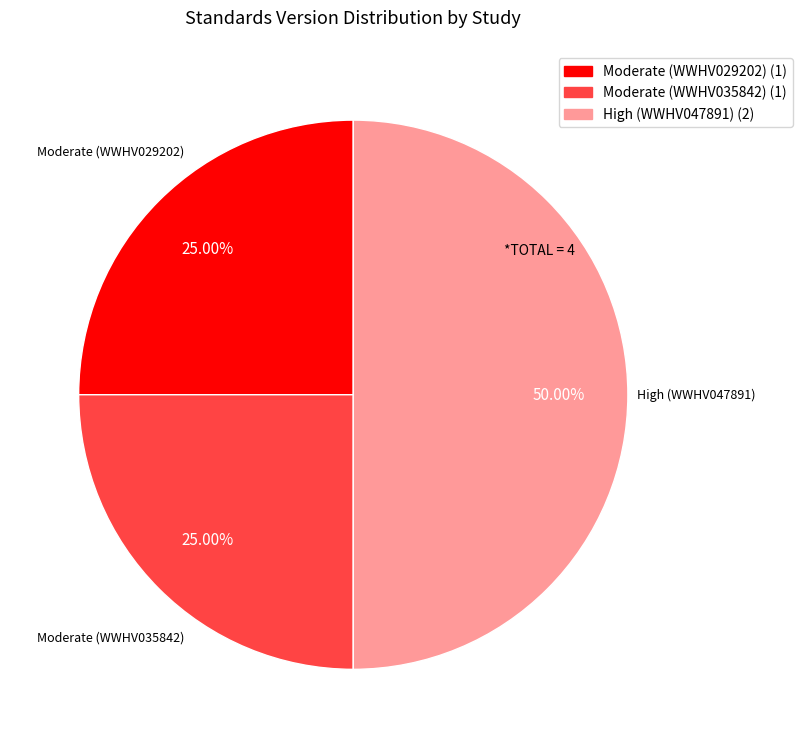

Which has a higher value, Moderate (WWHV035842) (1) or High (WWHV047891) (2)?

High (WWHV047891) (2)